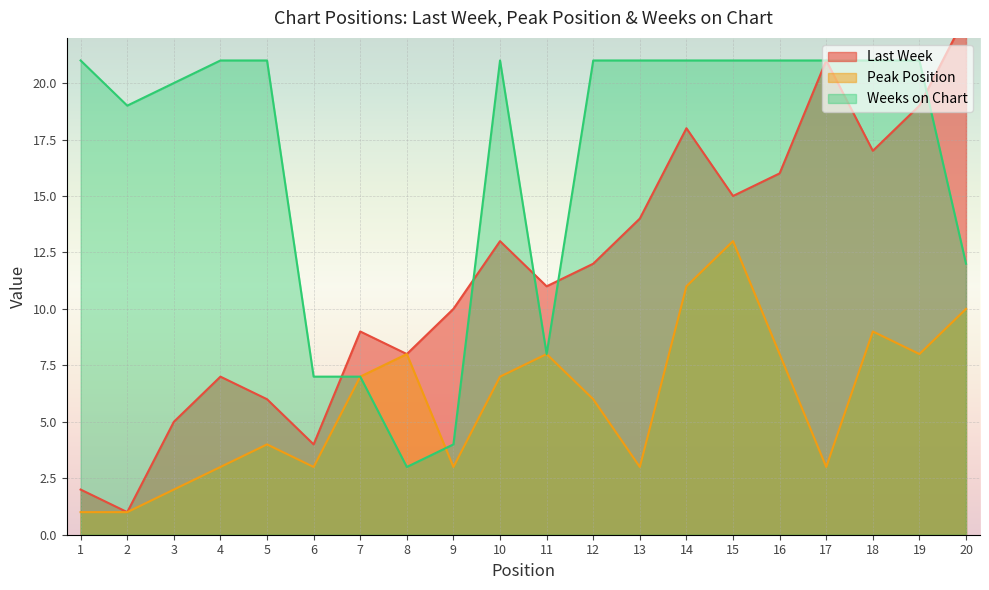

The Last Week series shows 10 at 15. True or false?

False